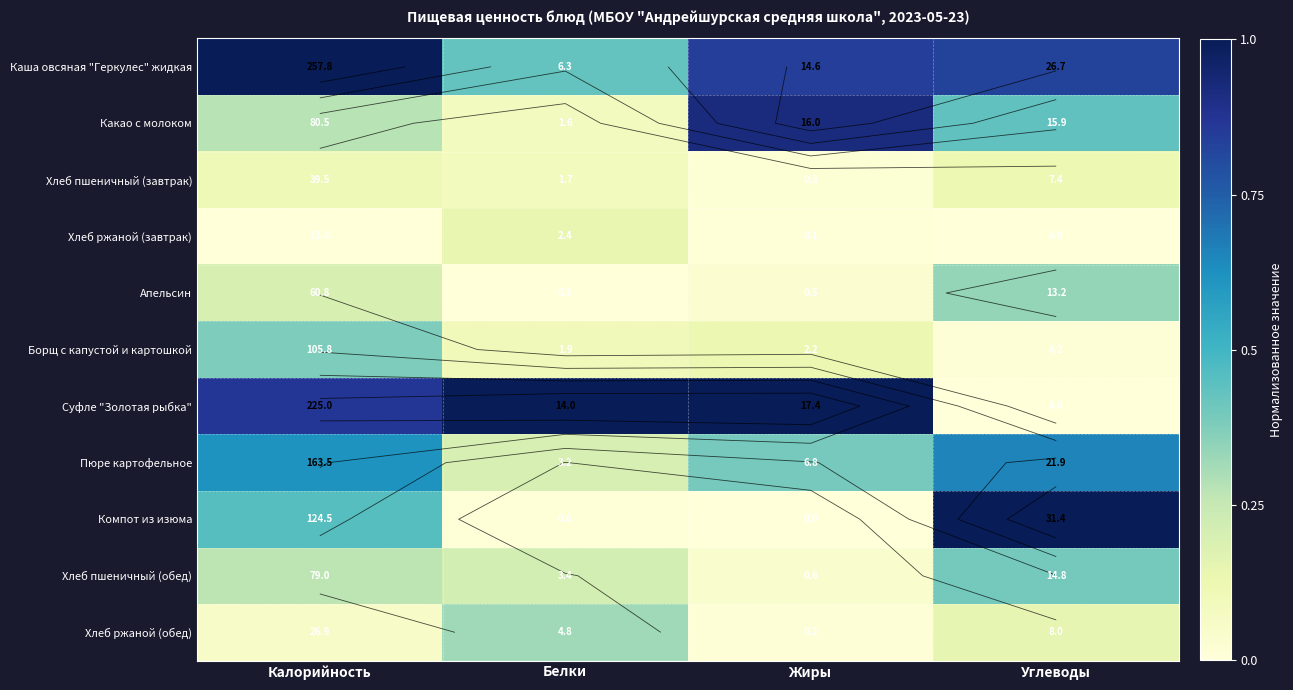

Which series changed the most between Калорийность and Жиры?

Какао с молоком